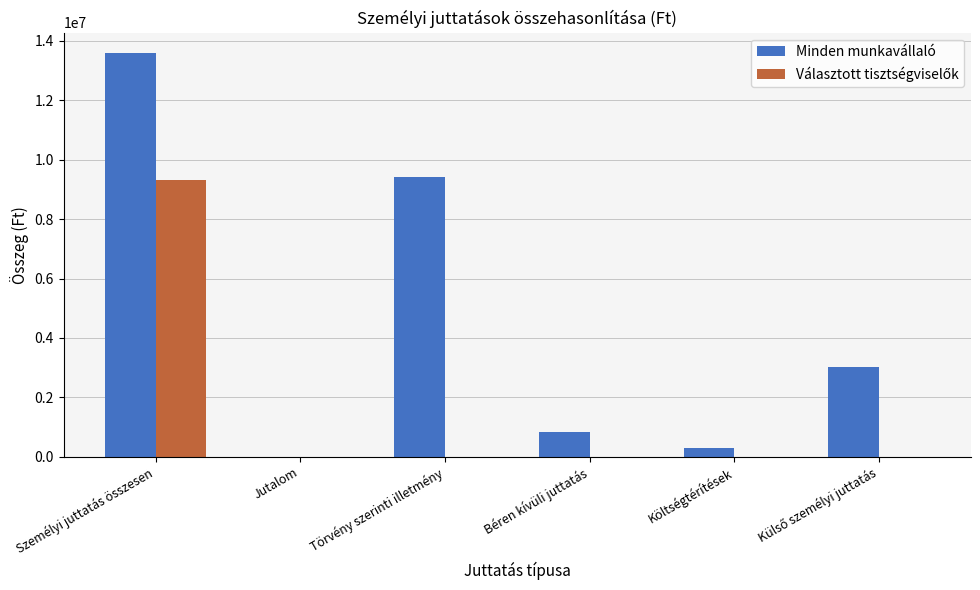

Between Személyi juttatás összesen and Béren kívüli juttatás, which series saw the biggest shift?

Minden munkavállaló